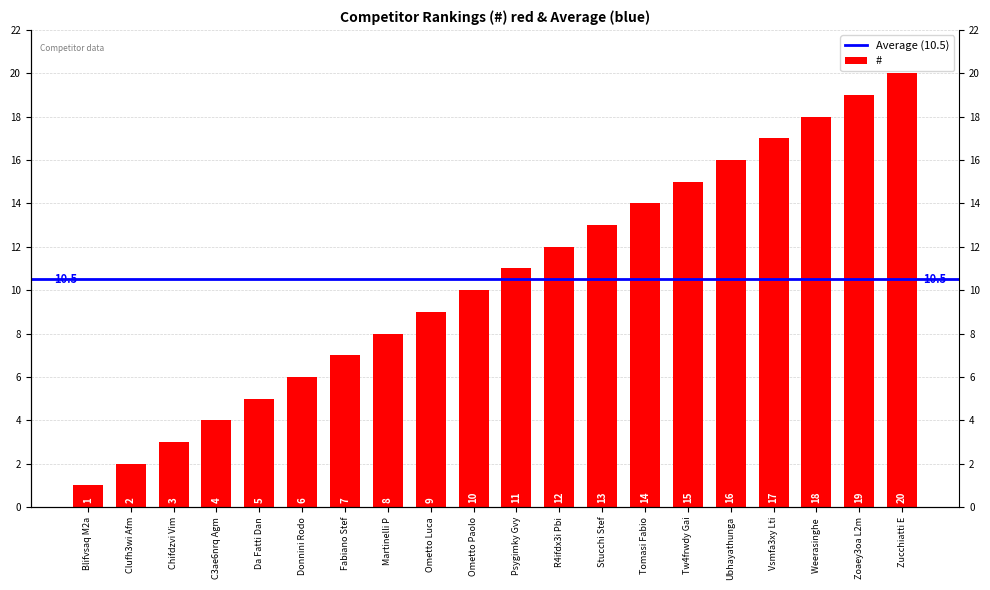

What is the difference between the values at Psygimky Gvy and C3ae6nrq Agm?

7